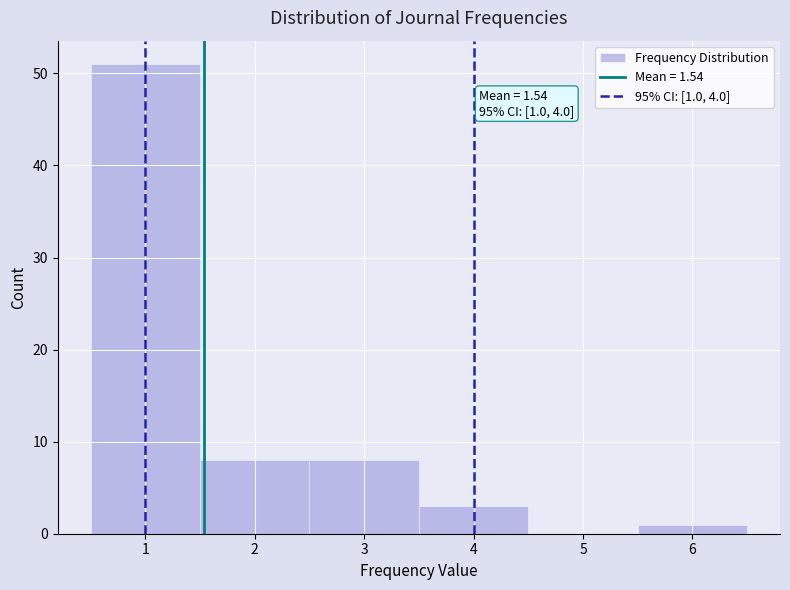

Over which range of the x-axis is the bar tallest?

0.5 to 1.5